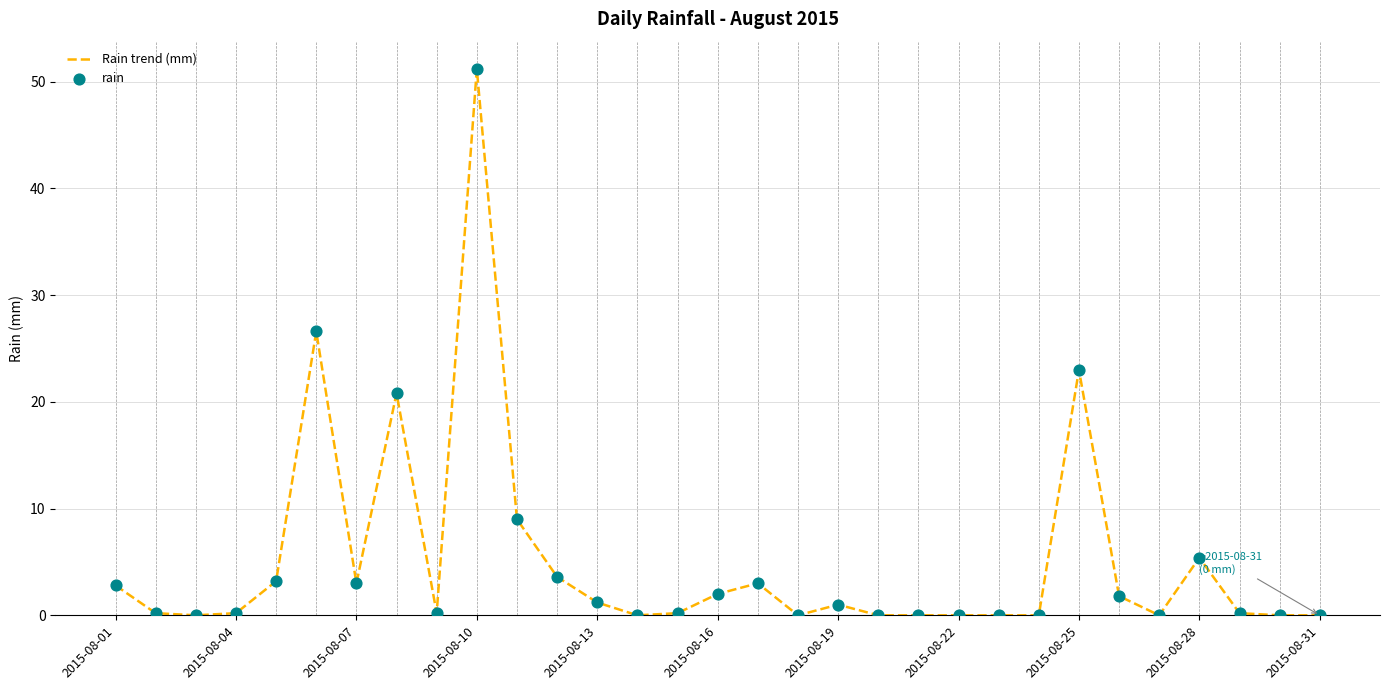

What is the maximum value shown in the chart?

51.2